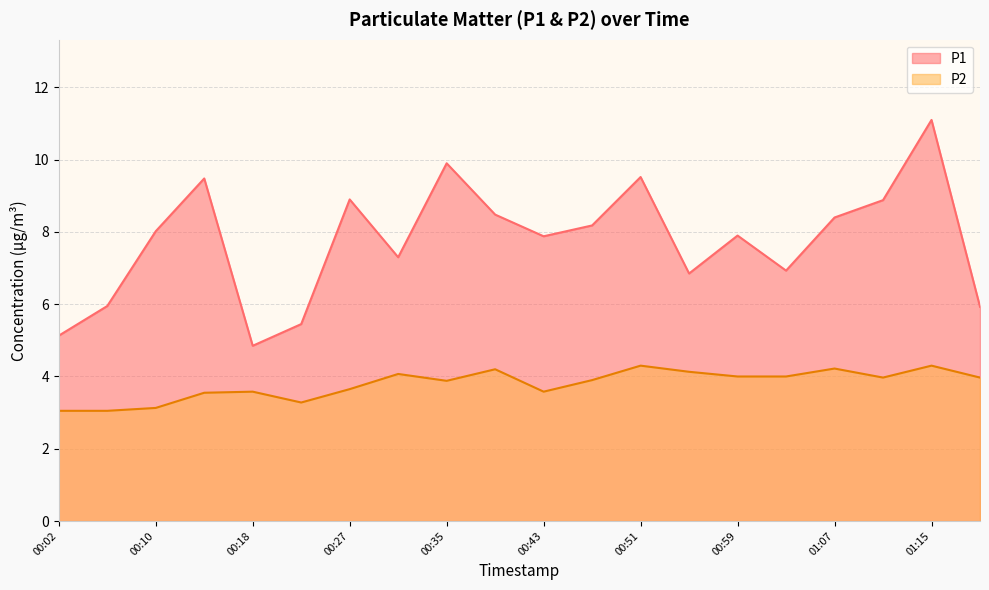

At how many categories does at least one series exceed 9?

4